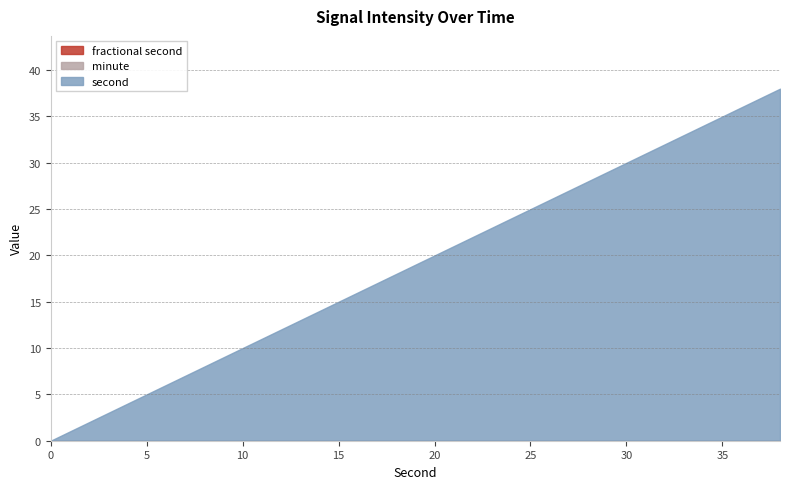

True or false: second and minute intersect in this chart.

False